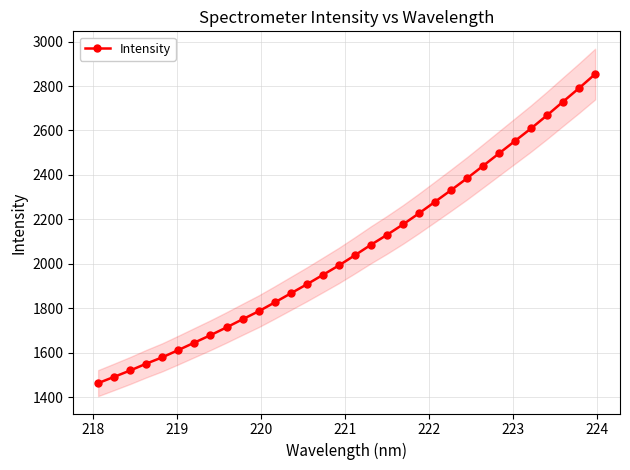

What is the difference between the maximum and second lowest values?

1362.3